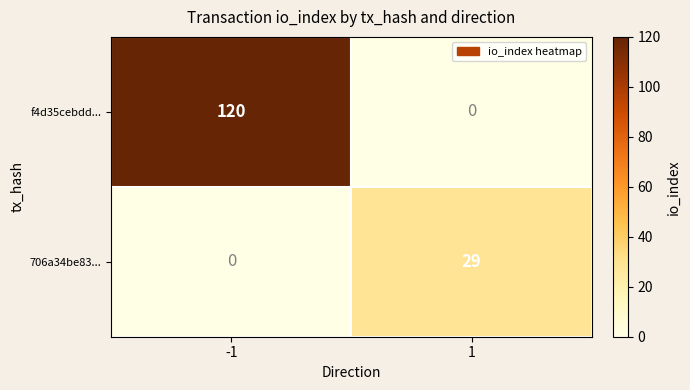

The f4d35cebdd... series shows 0 at 1. True or false?

True